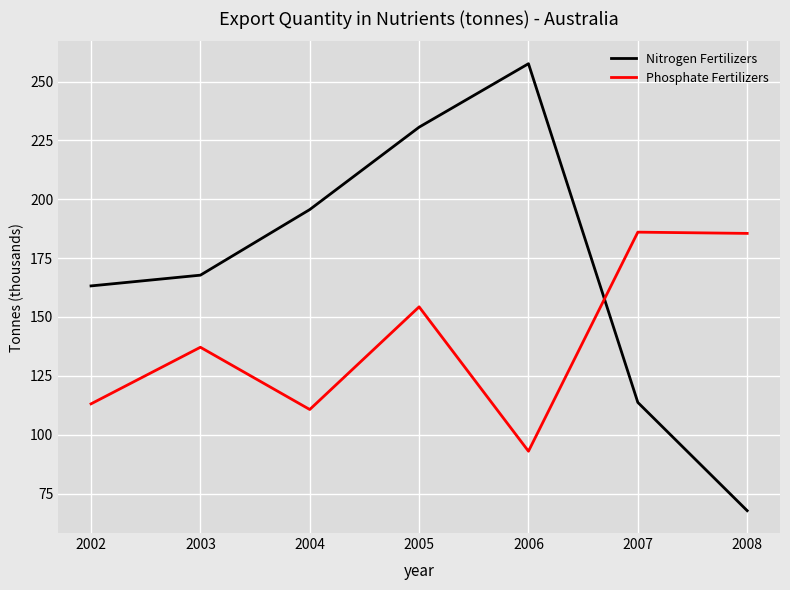

True or false: Nitrogen Fertilizers and Phosphate Fertilizers intersect in this chart.

True